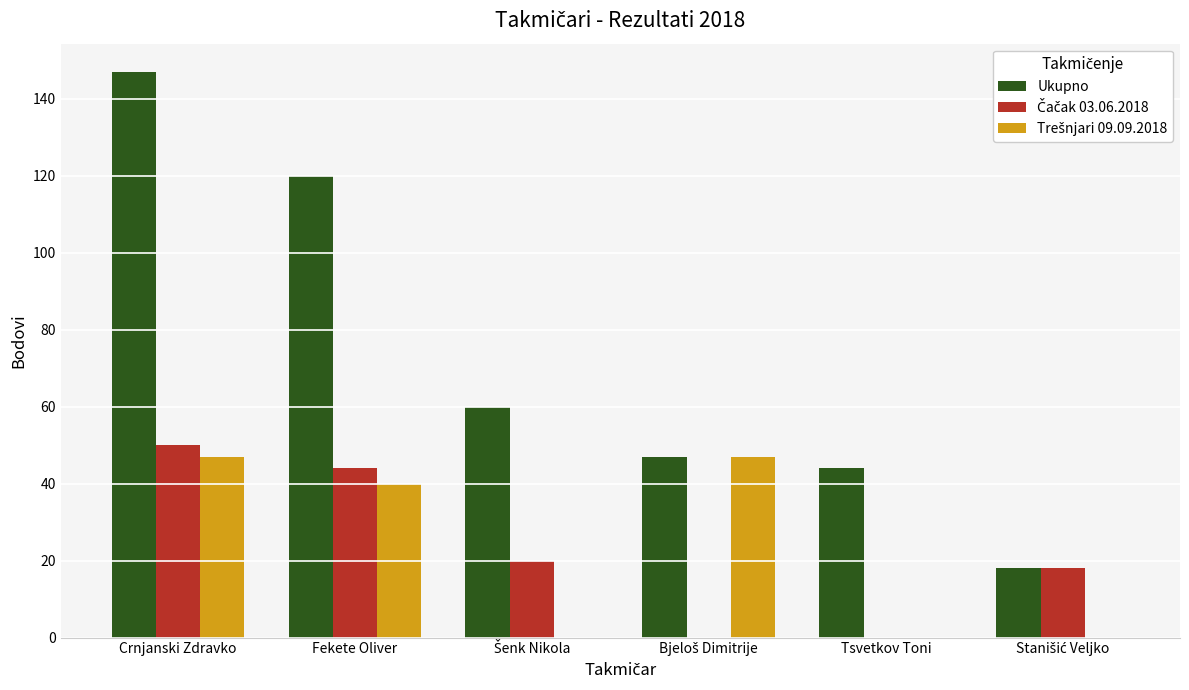

Which series has the largest range (max minus min)?

Ukupno